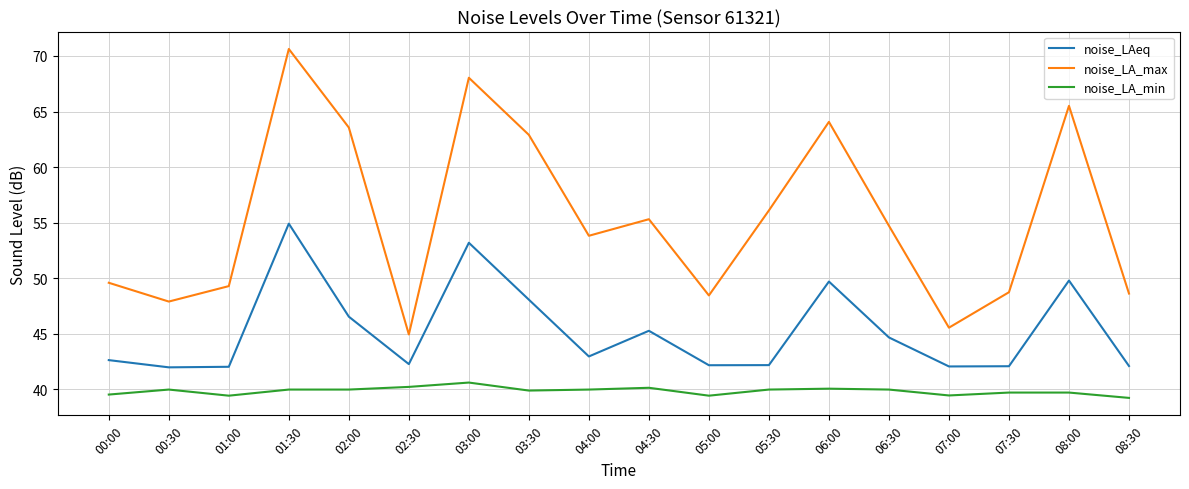

How many lines are shown in the chart?

3